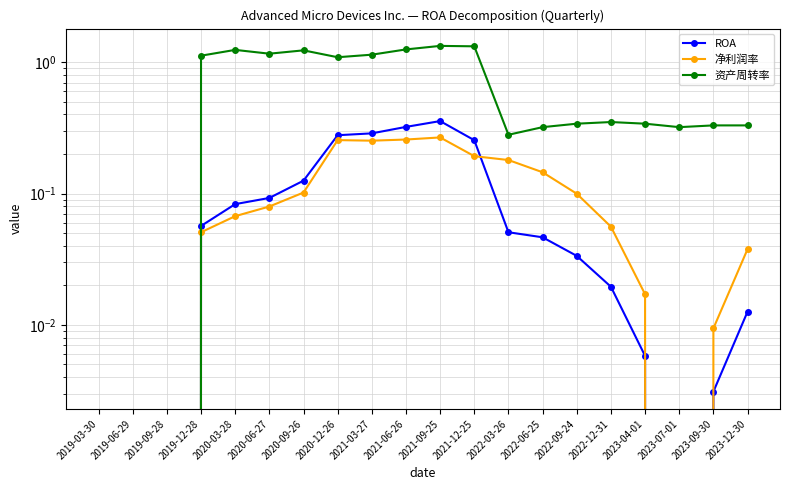

How many data points in 净利润率 are less than 0?

1